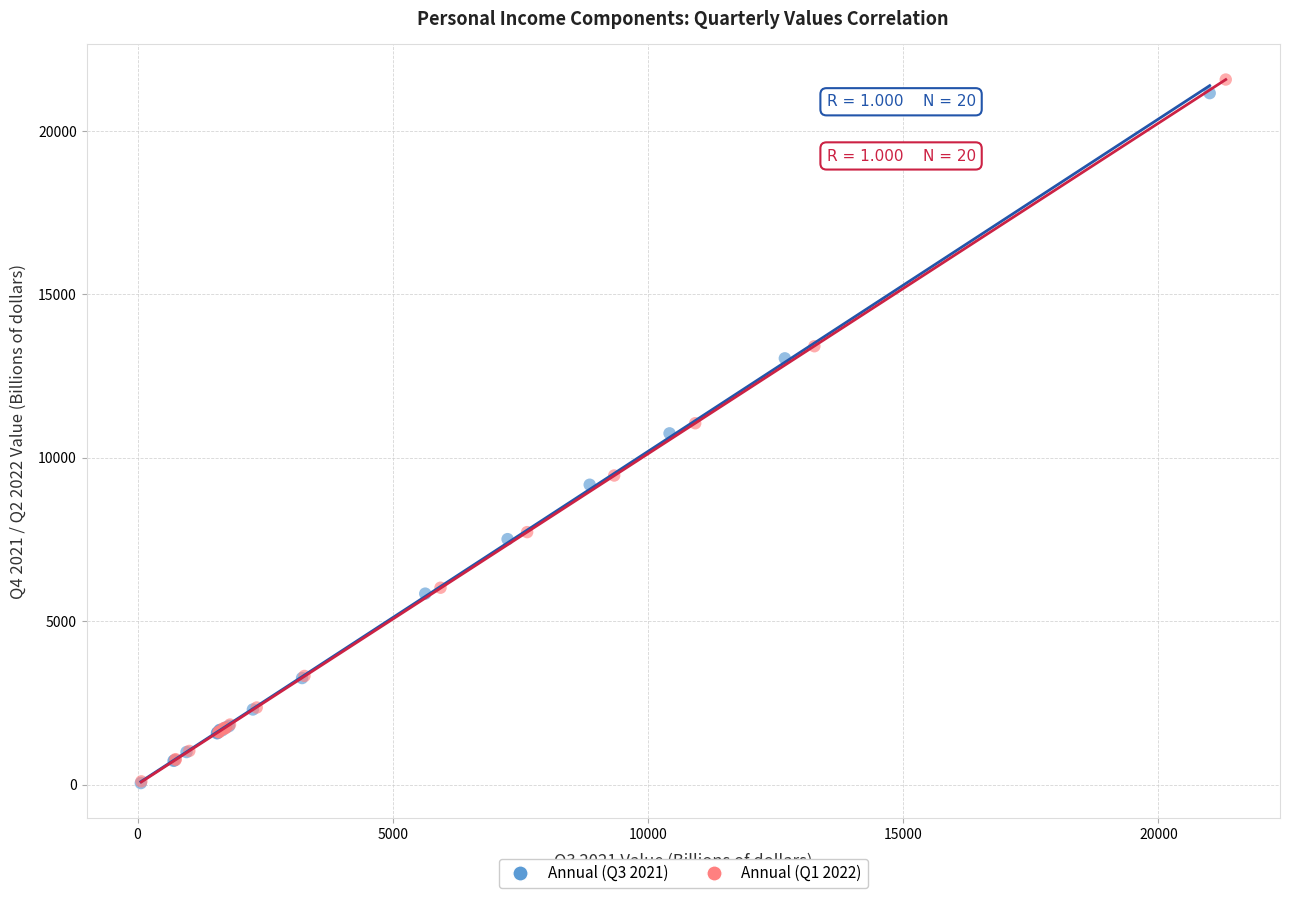

Which series has the largest Y range (max minus min)?

Annual (Q1 2022)